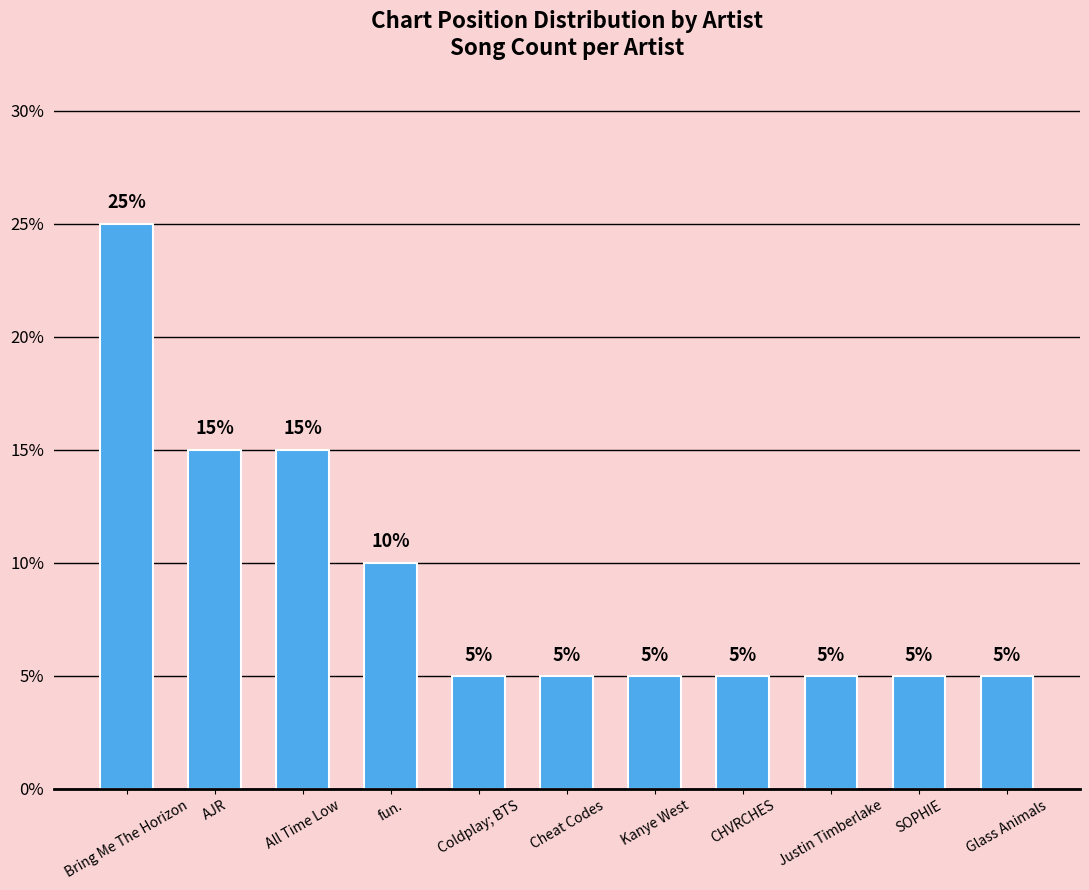

Are the bars grouped side by side (vs. stacked)?

No